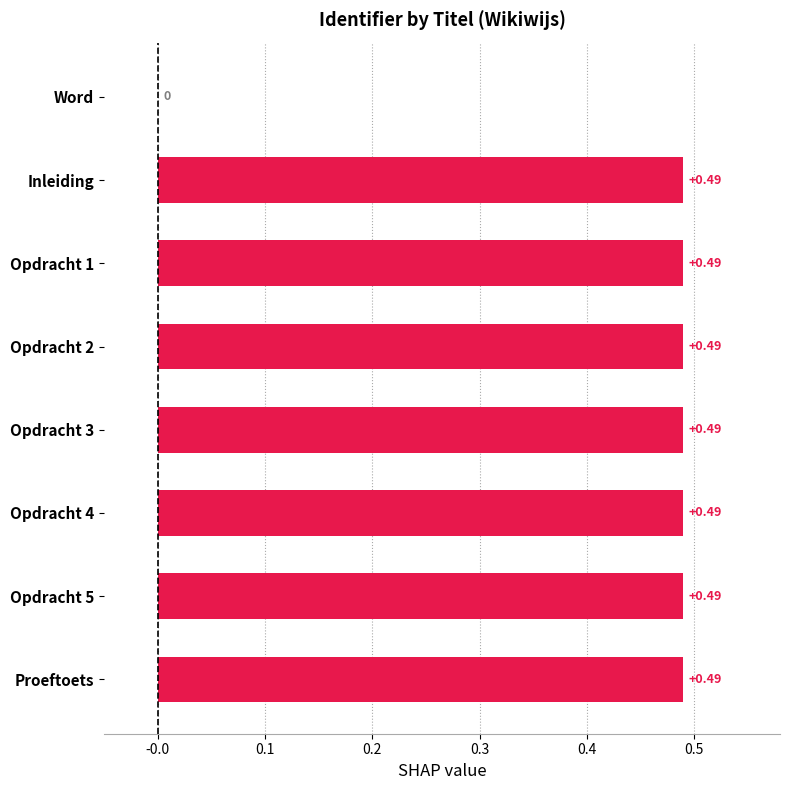

What is the sum of the values at Opdracht 5 and Inleiding?

1.0